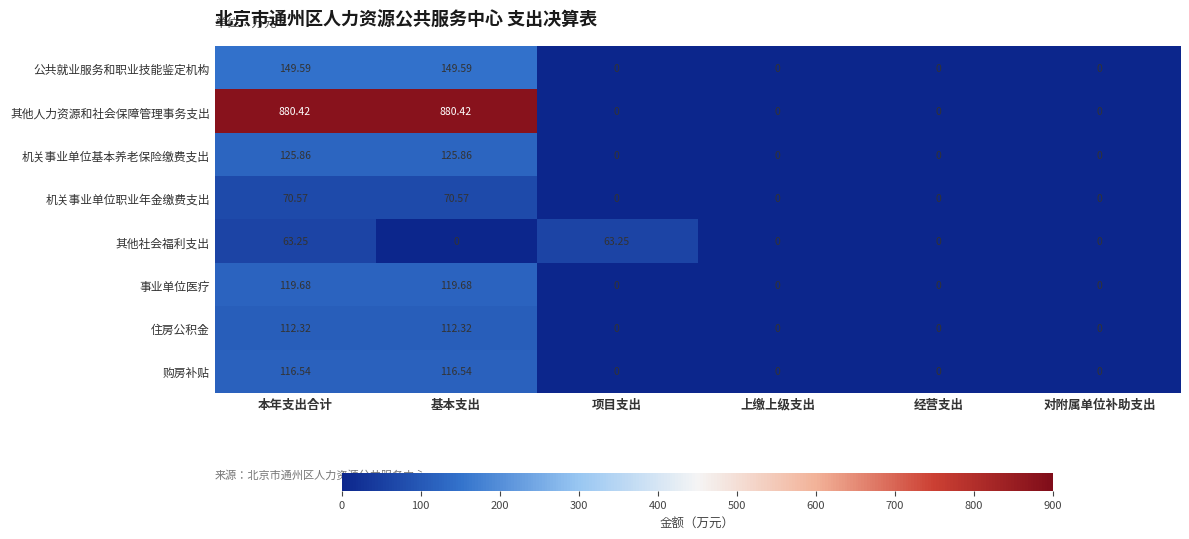

List the series in order of their peak value, lowest first.

其他社会福利支出, 机关事业单位职业年金缴费支出, 住房公积金, 购房补贴, 事业单位医疗, 机关事业单位基本养老保险缴费支出, 公共就业服务和职业技能鉴定机构, 其他人力资源和社会保障管理事务支出